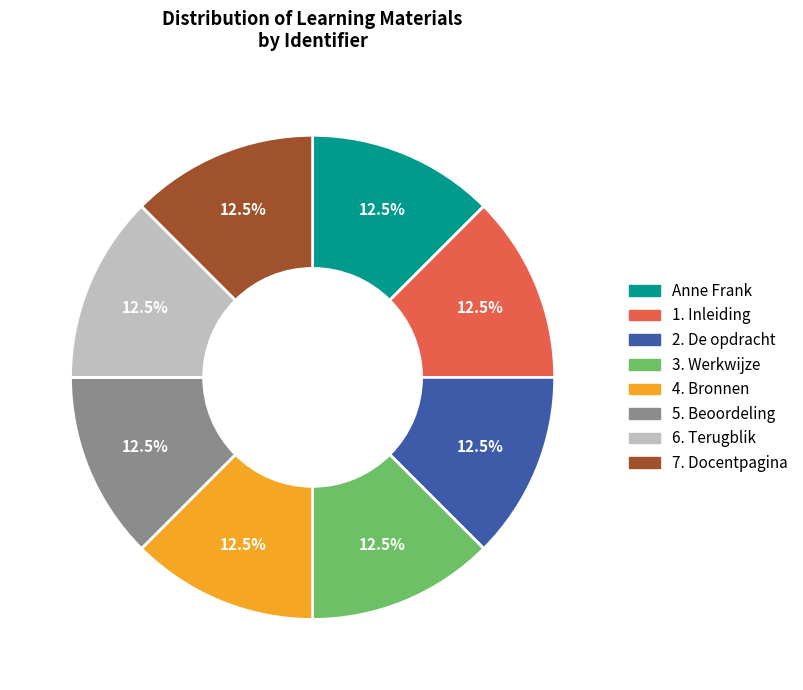

Does any single category account for the majority?

No